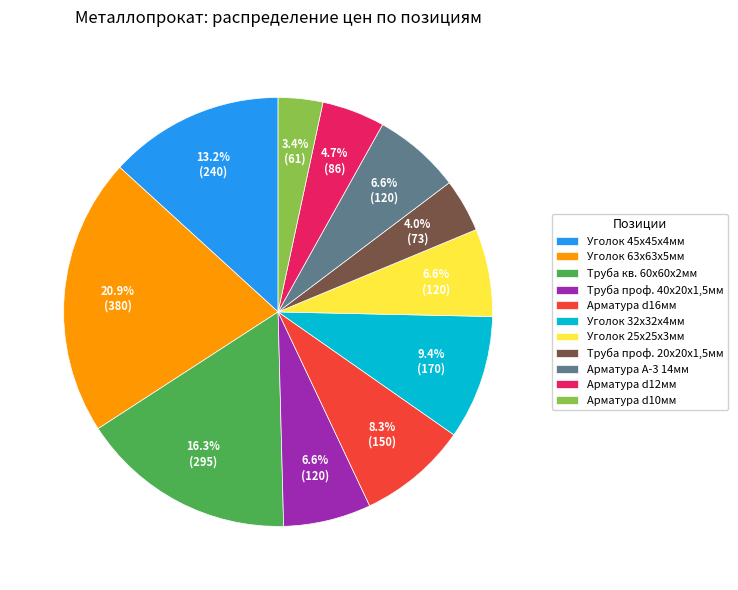

Combined, do Труба проф. 40х20х1,5мм and Уголок 45х45х4мм account for over 50%?

No